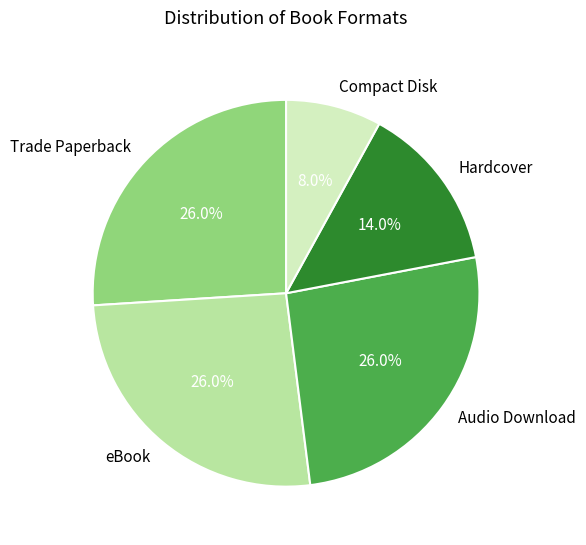

The Trade Paperback slice represents 26% of the pie. True or false?

True